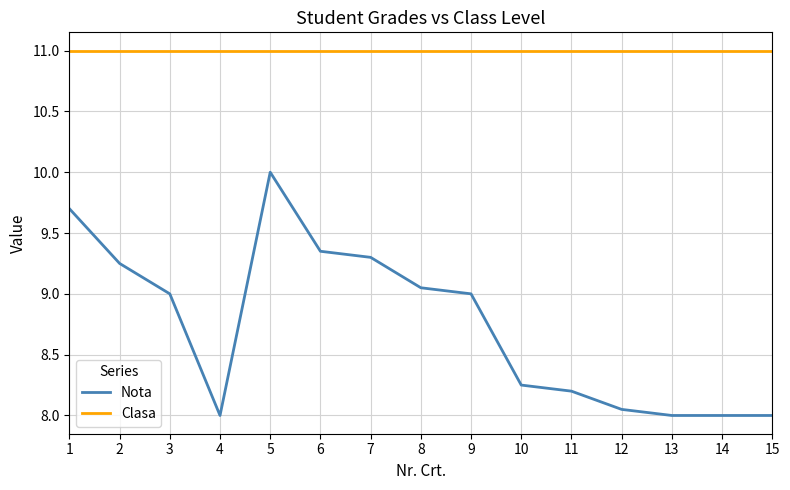

True or false: Nota has a value of 9.7 at 1.

True